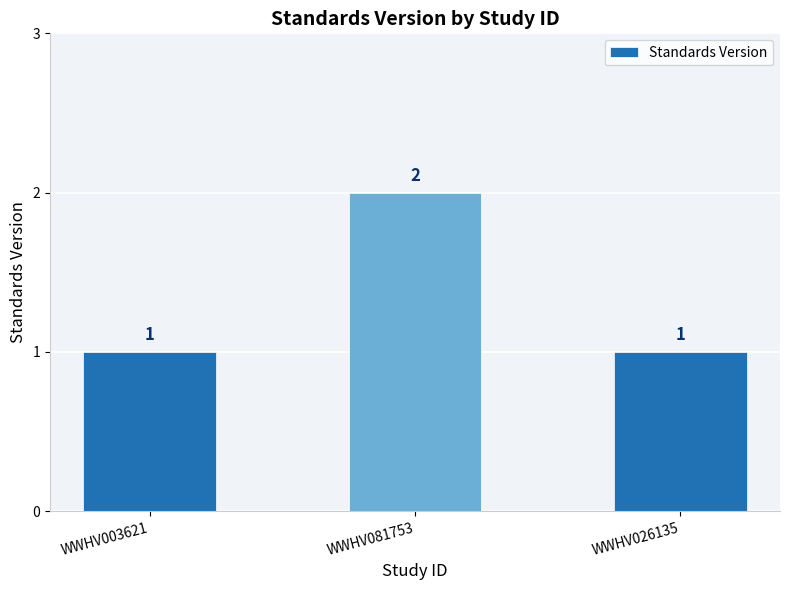

What is the label of the 3rd bar from the right?

WWHV003621